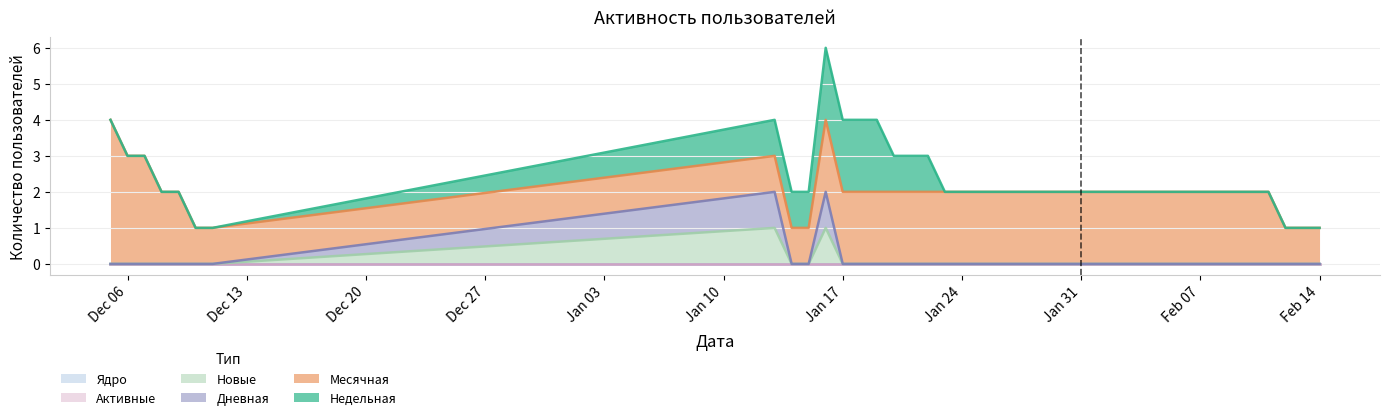

Which series has the largest range (max minus min)?

Месячная